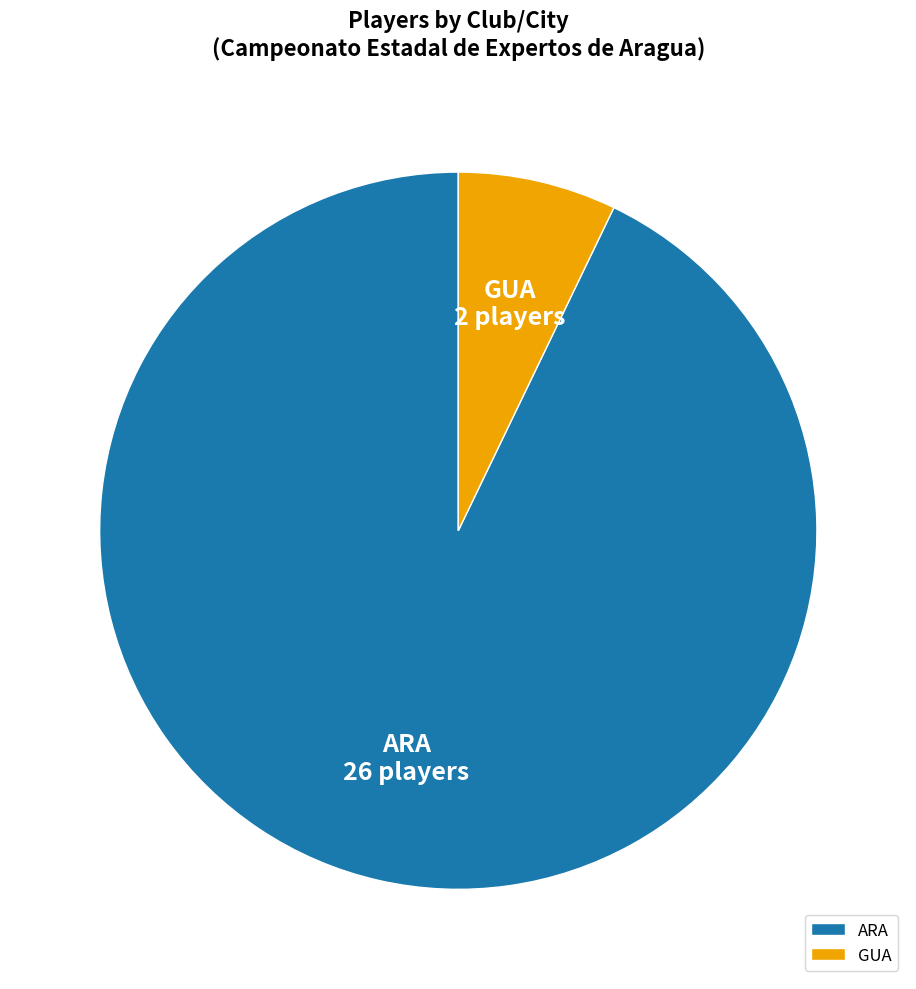

Combined, do GUA and ARA account for over 50%?

Yes